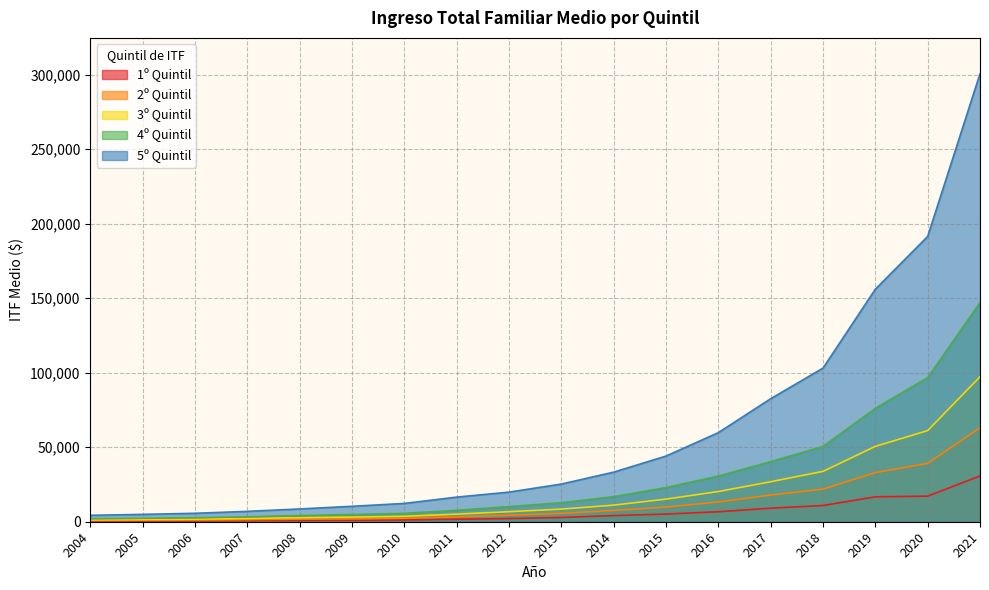

True or false: 5º Quintil and 1º Quintil intersect in this chart.

False